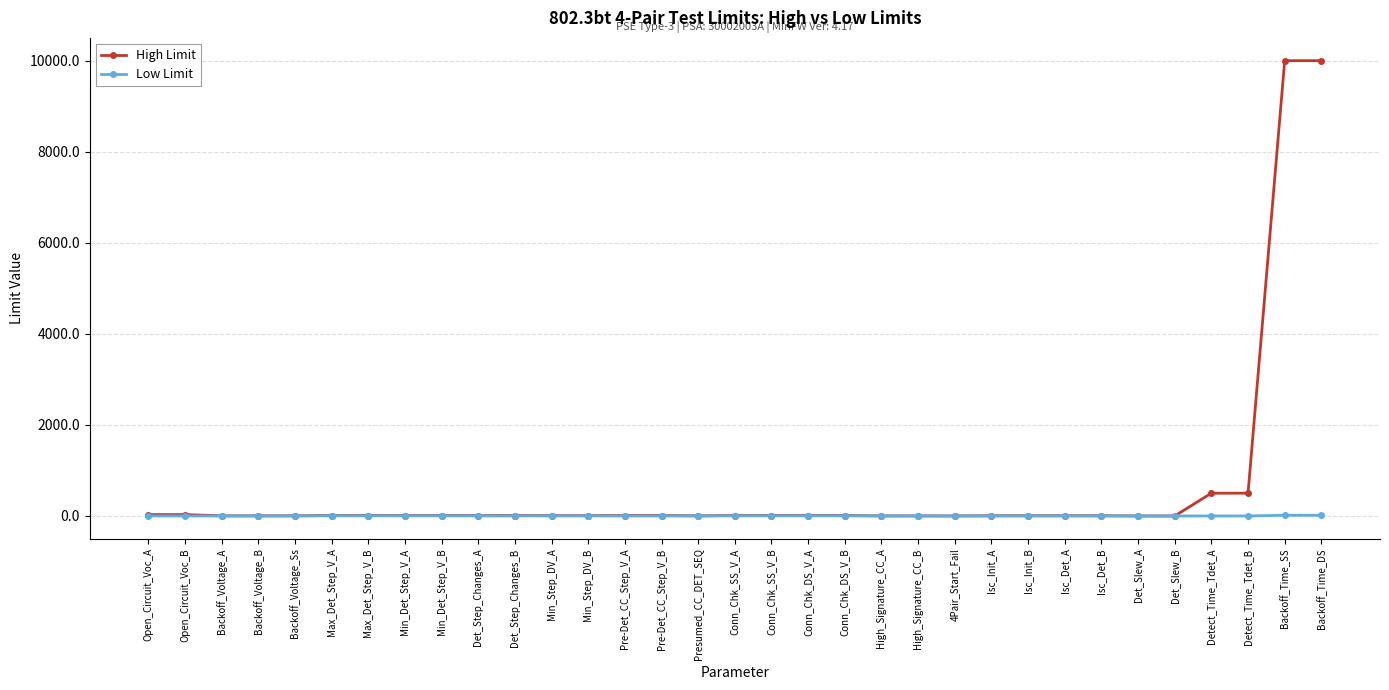

Rank the series by their maximum value, from lowest to highest.

Low Limit, High Limit